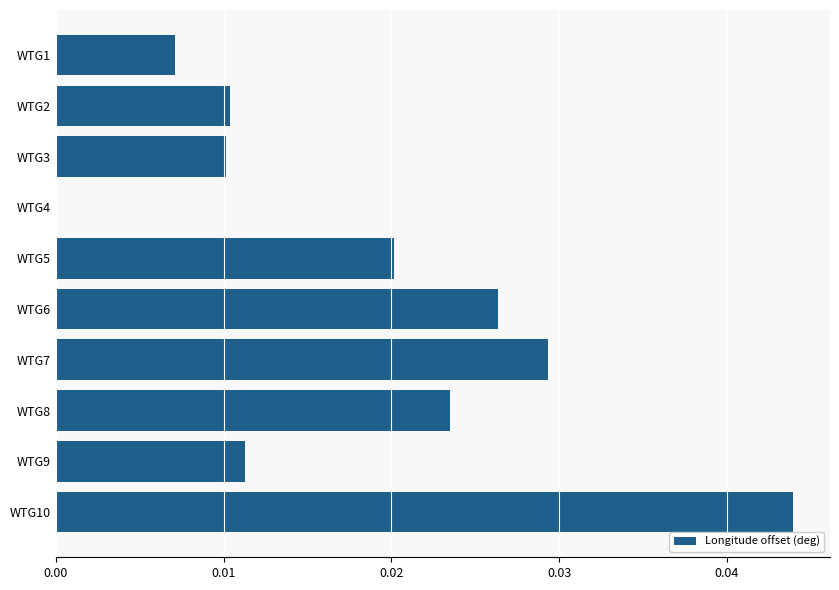

Between WTG2 and WTG10, which is larger?

WTG10